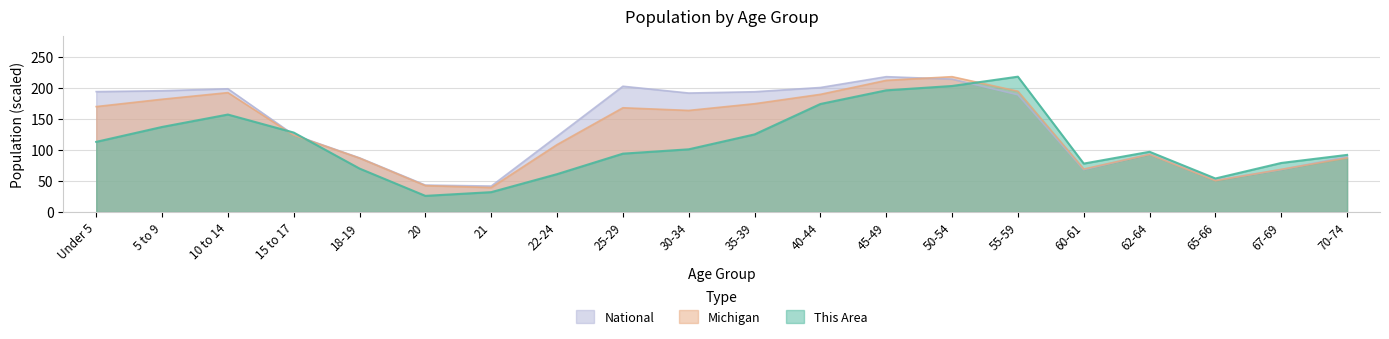

Does the chart have visible grid lines?

Yes